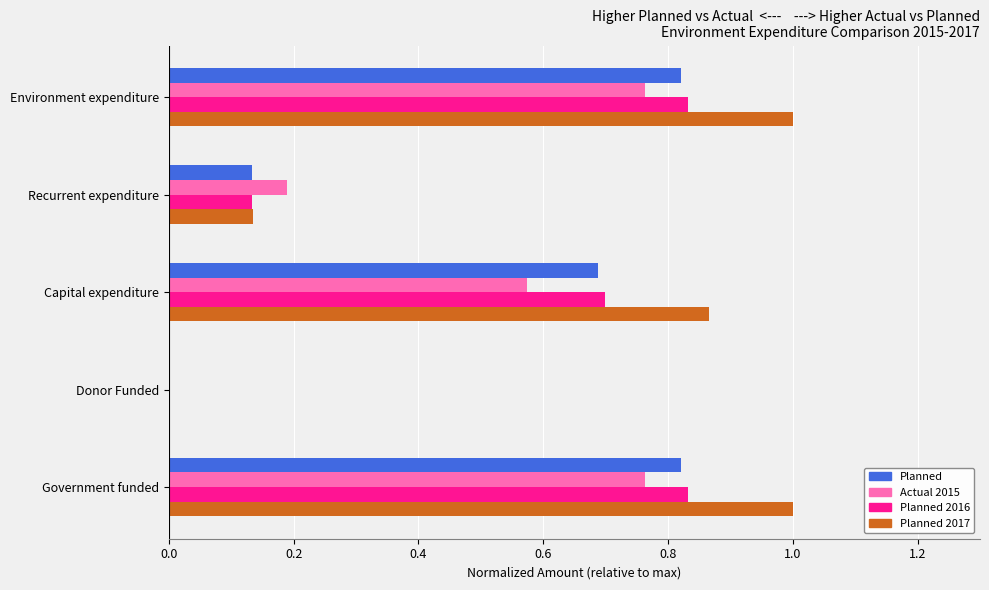

The value of Actual 2015 at Capital expenditure is 0.8. True or false?

False